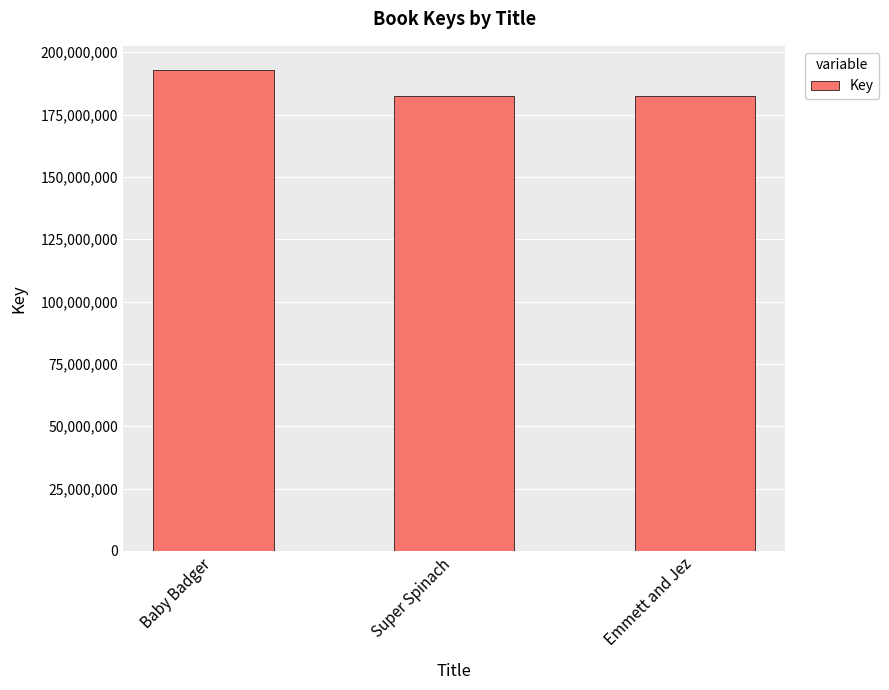

The chart shows a value of 182635853 at Emmett and Jez. True or false?

True